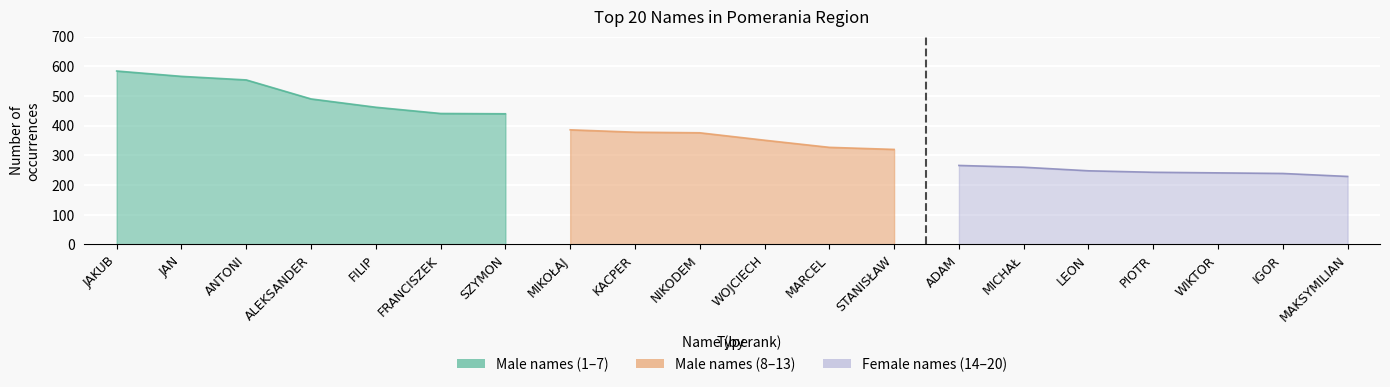

Between FILIP and WIKTOR, which series saw the biggest shift?

Female names